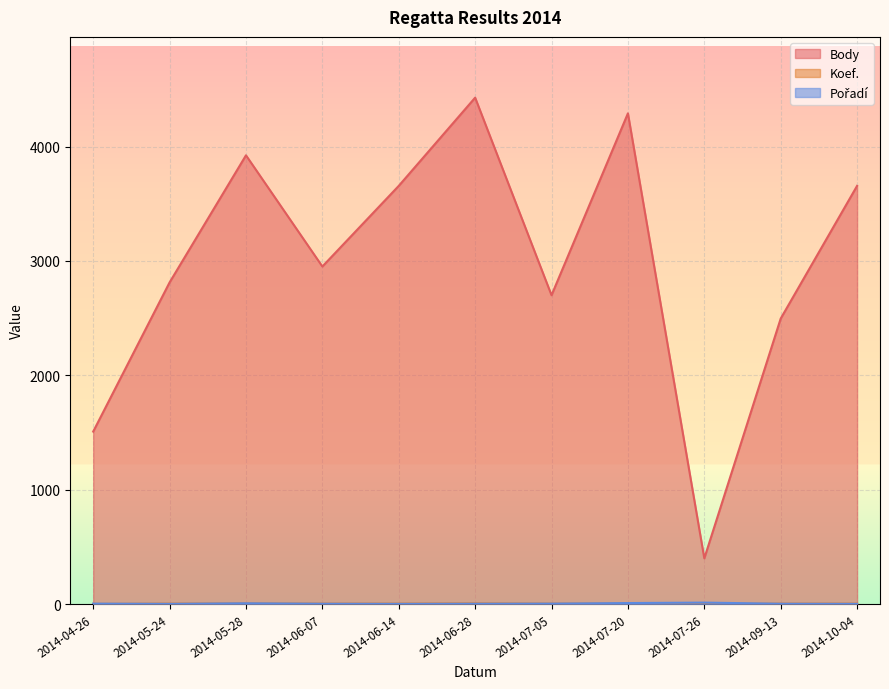

At how many categories does at least one series exceed 2712?

7